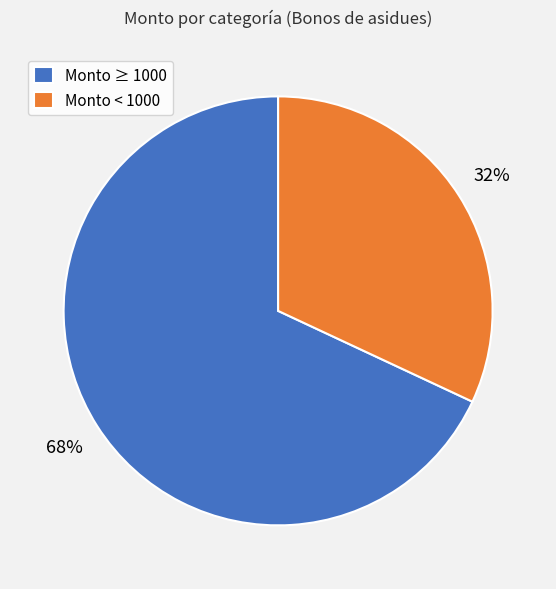

True or false: Monto < 1000 accounts for 32% of the total.

True